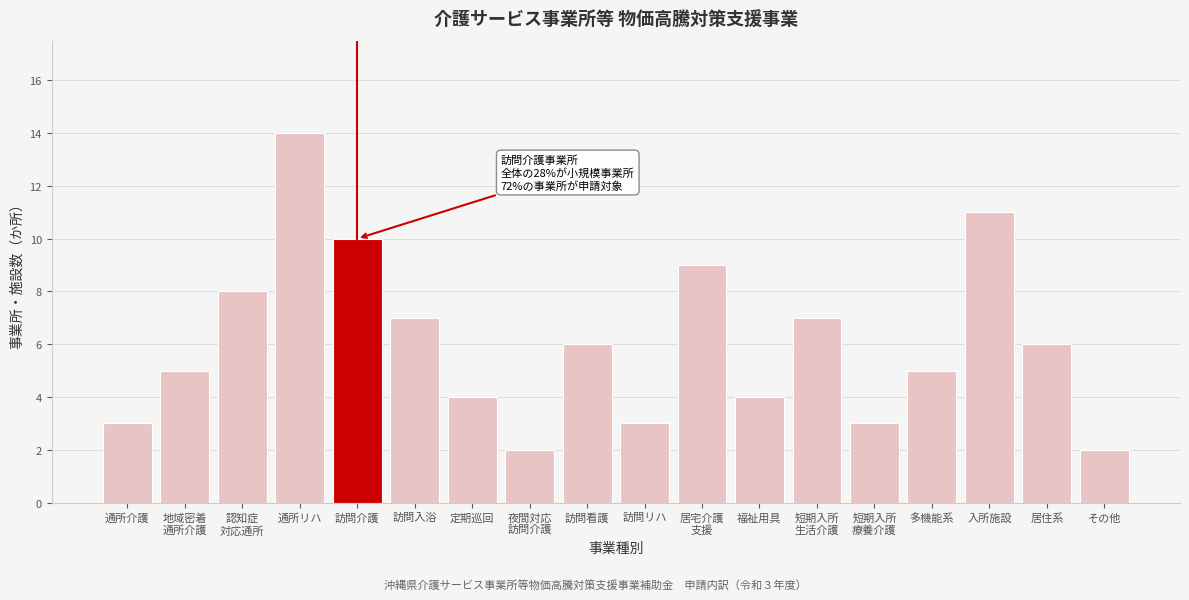

Reading left to right, extract all data points from this chart.

3	5	8	14	10	7	4	2	6	3	9	4	7	3	5	11	6	2